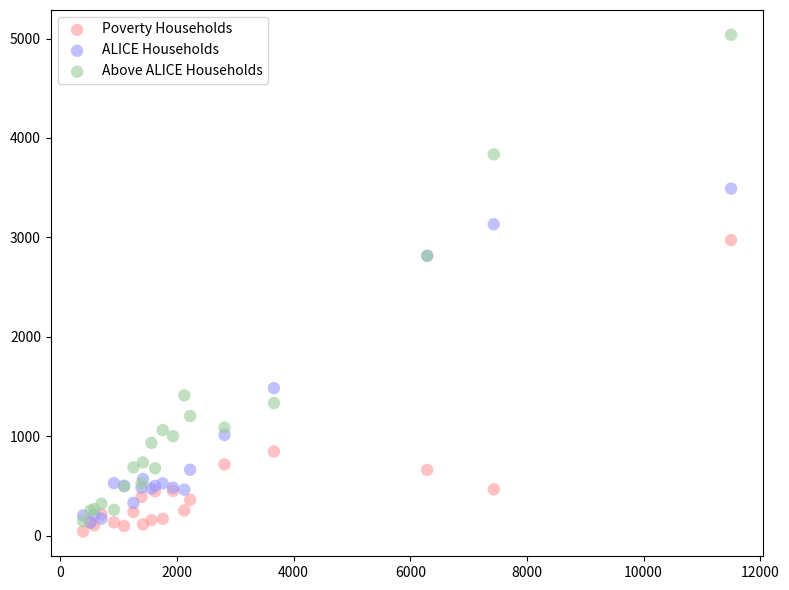

Which series contains the lowest Y value?

Poverty Households